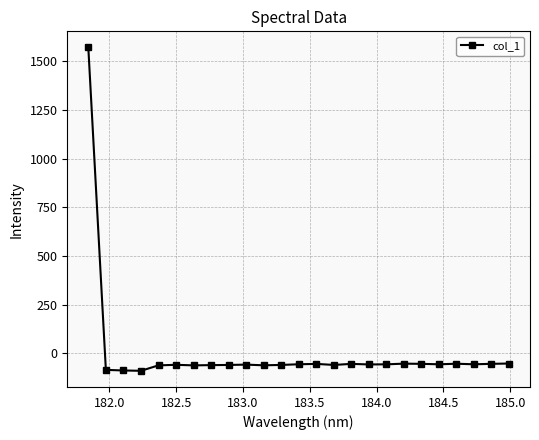

What is the average value?

3.5